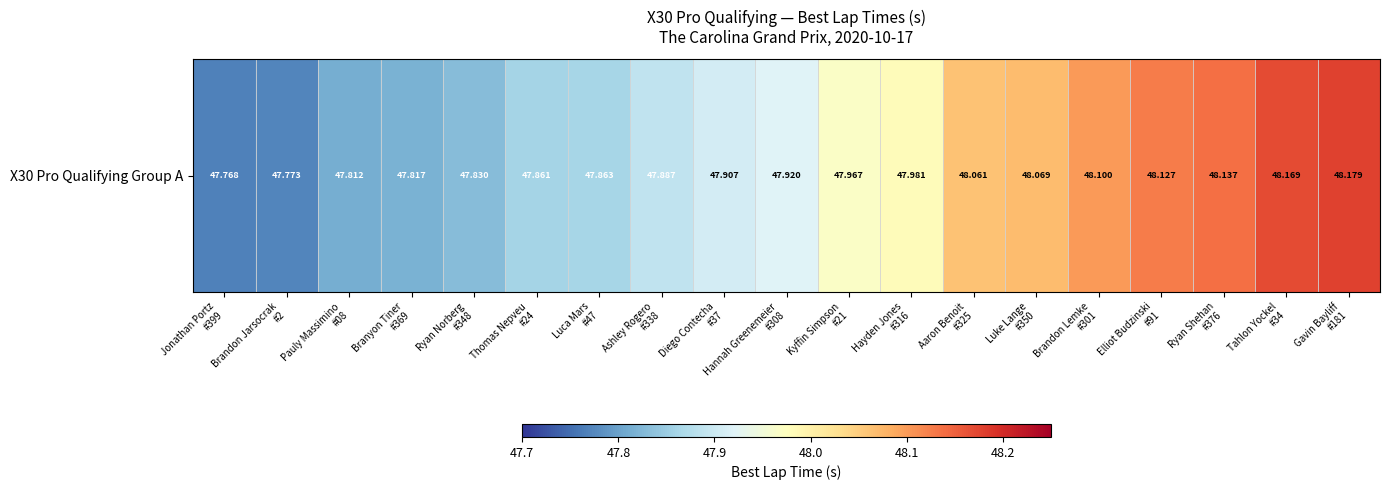

How many data points does each series have?

19